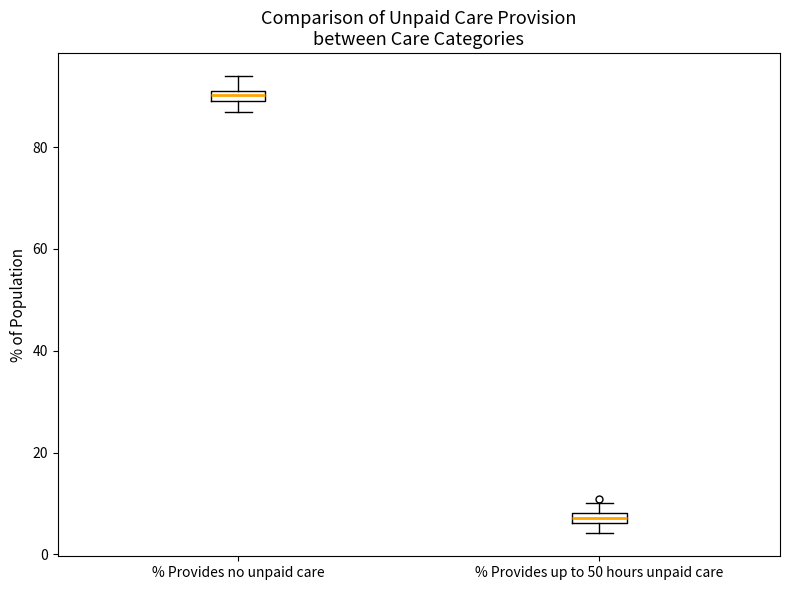

Which box has the lowest median line?

% Provides up to 50 hours unpaid care